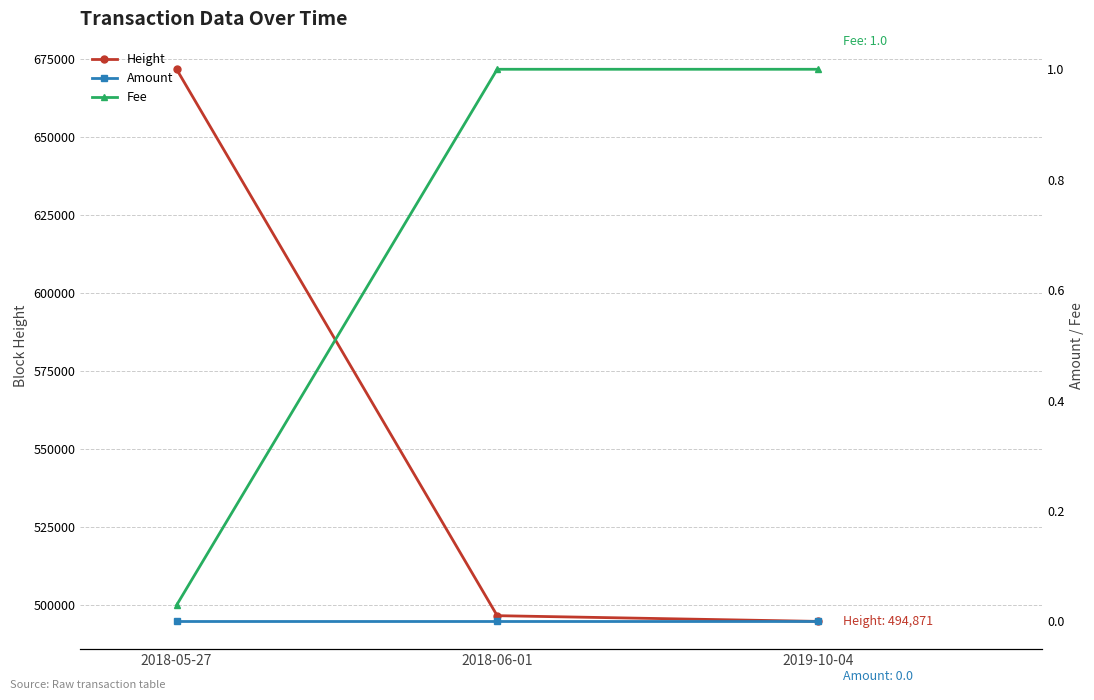

How many lines are shown in the chart?

3